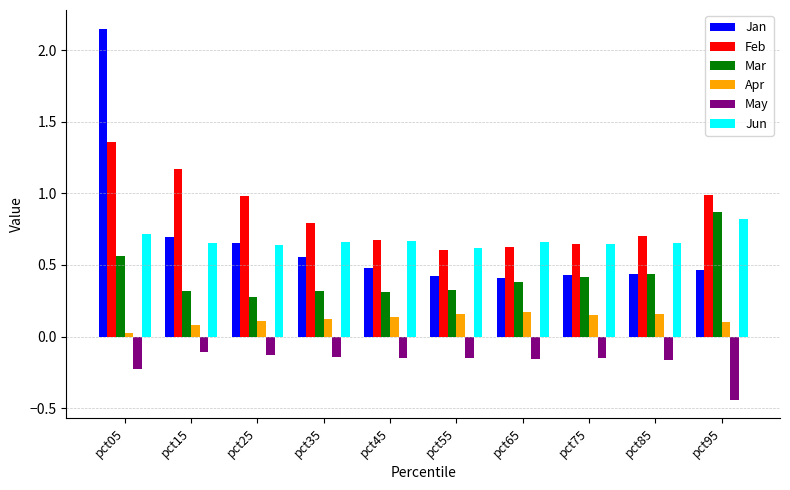

What is the difference between the maximum and minimum values in the Feb series?

0.8